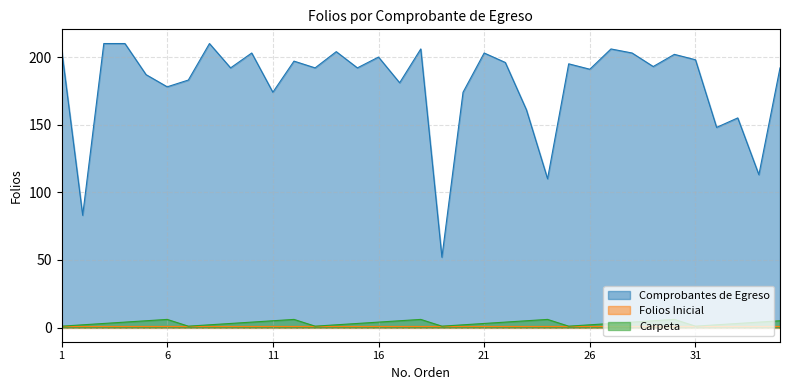

True or false: Carpeta and Comprobantes de Egreso intersect in this chart.

False